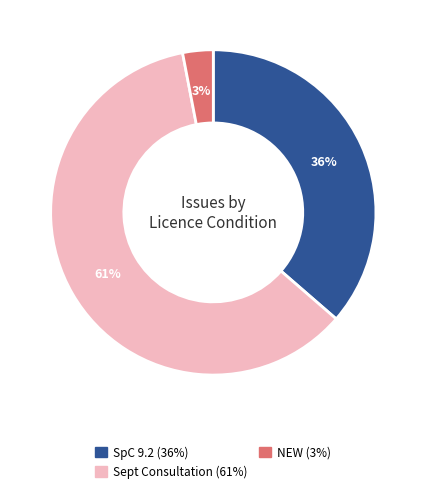

What percentage is the NEW slice, to the nearest percent?

3%